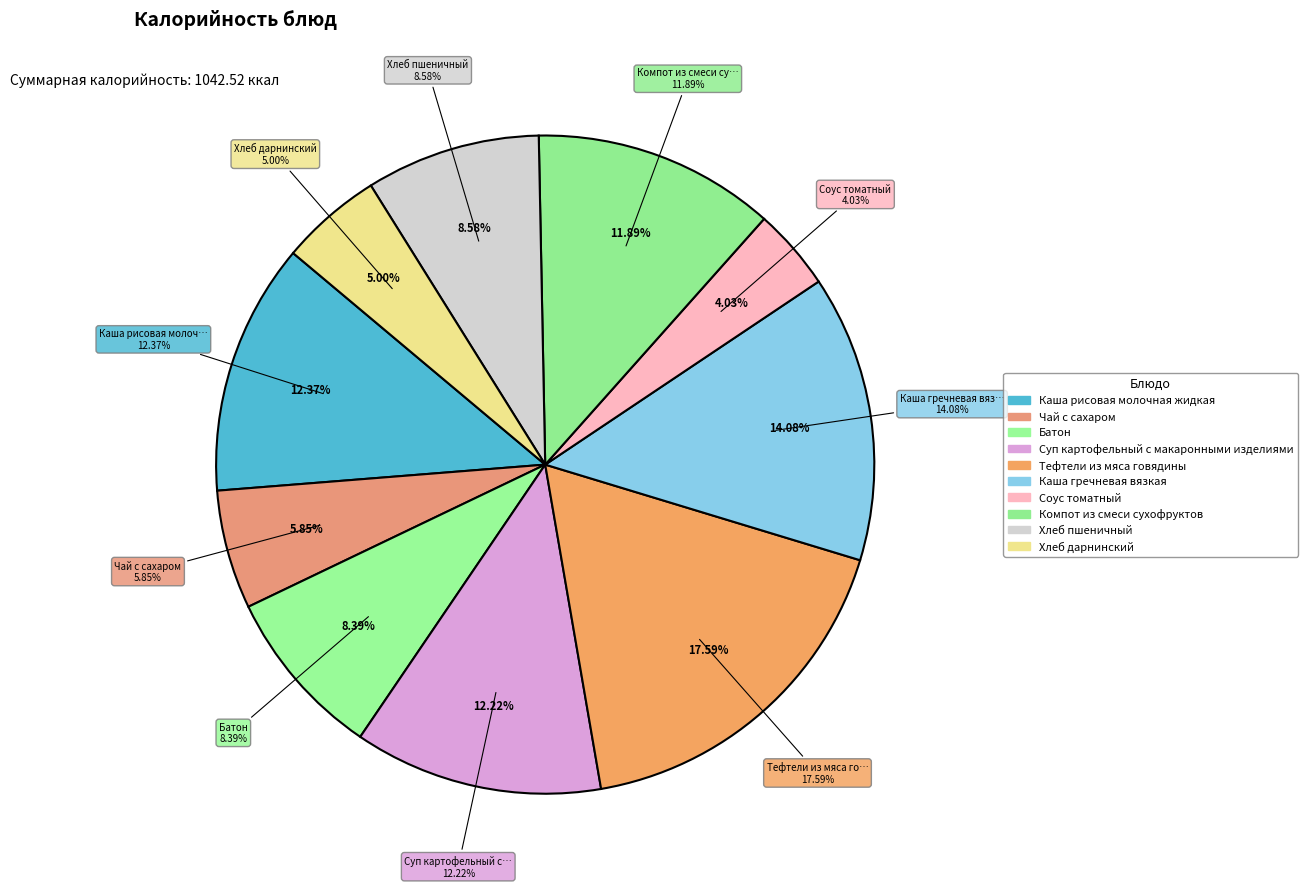

How many segments does this pie chart have?

10